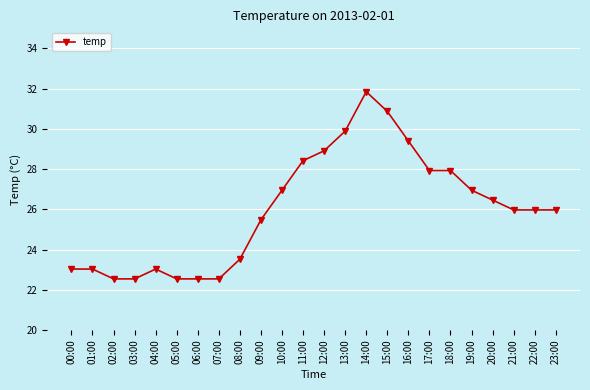

What is the ratio of the value at 00:00 to the value at 23:00?

0.9